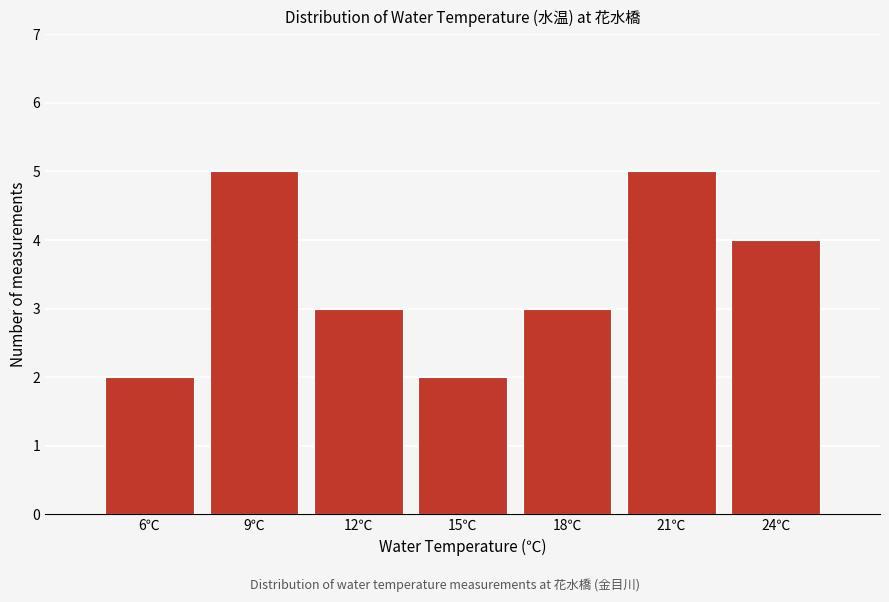

Reading right to left, extract all data points from this chart.

24℃=4	21℃=5	18℃=3	15℃=2	12℃=3	9℃=5	6℃=2